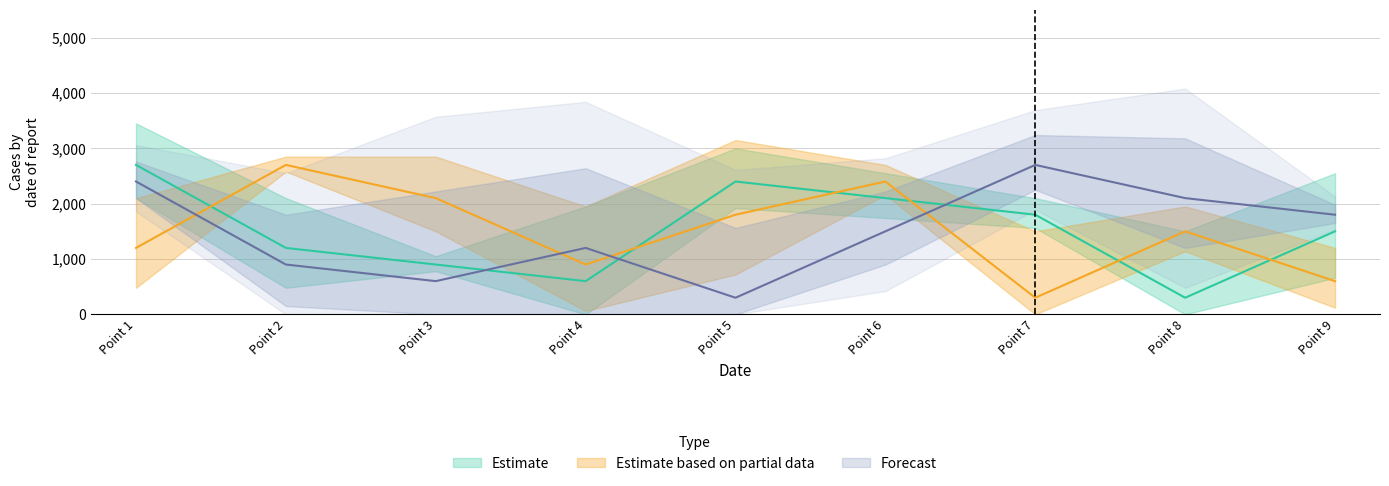

What is the difference between the highest and lowest values at Point 1?

1500